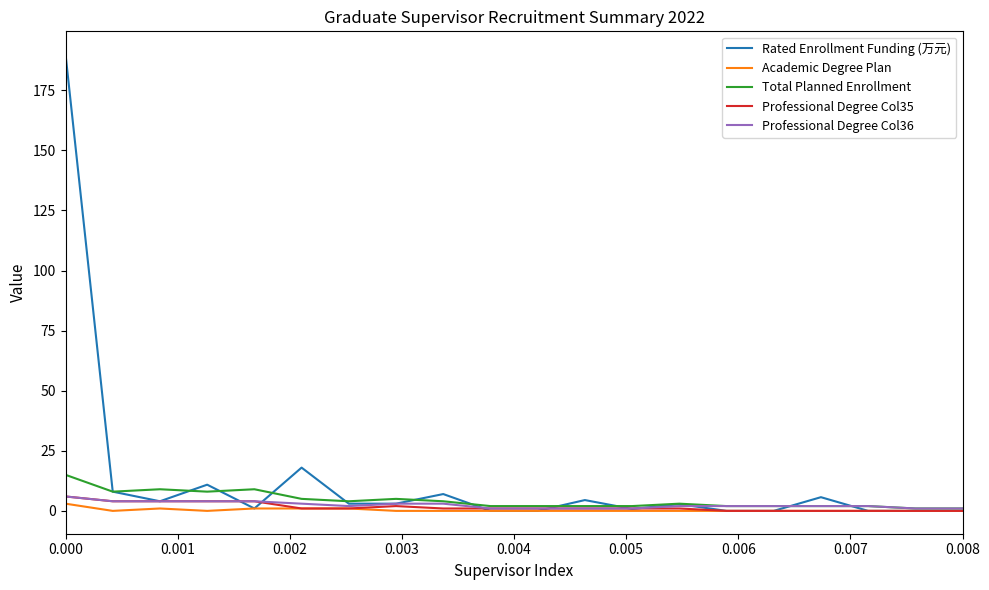

Which series has the widest spread of values?

Rated Enrollment Funding (万元)